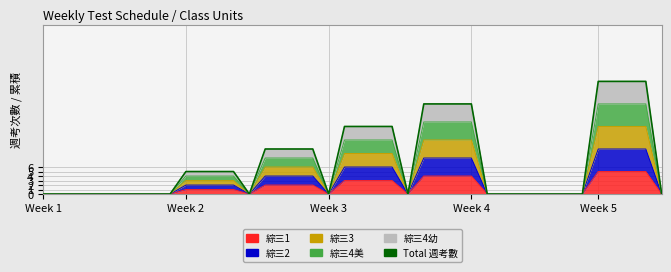

How many positive values are there?

20